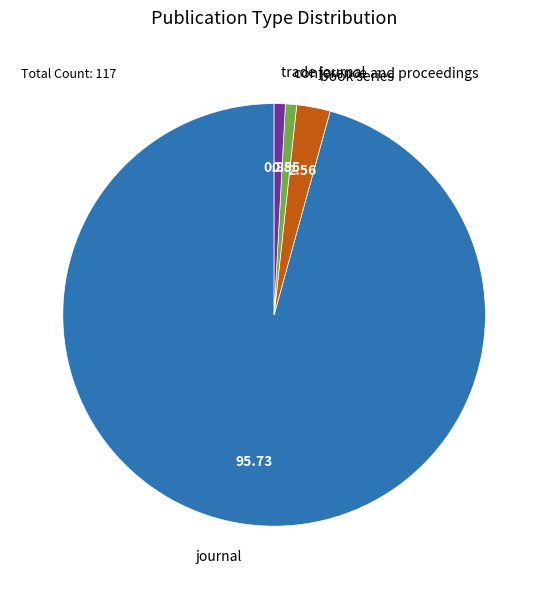

The conference and proceedings slice represents 11% of the pie. True or false?

False